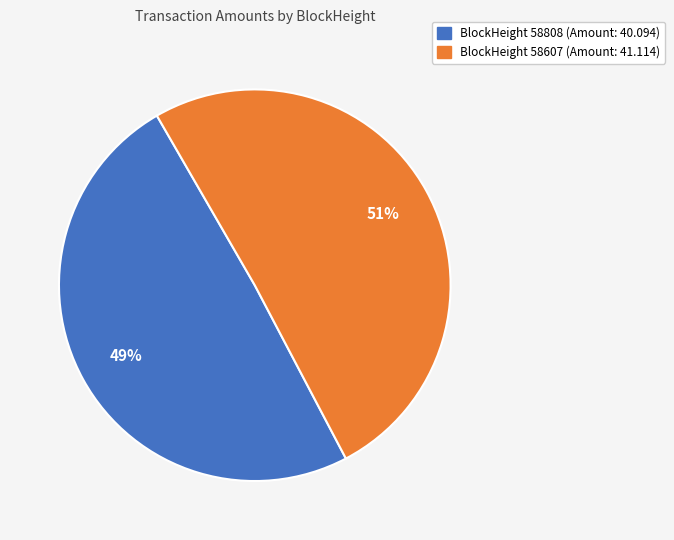

Is there any slice that represents more than half of the pie?

Yes